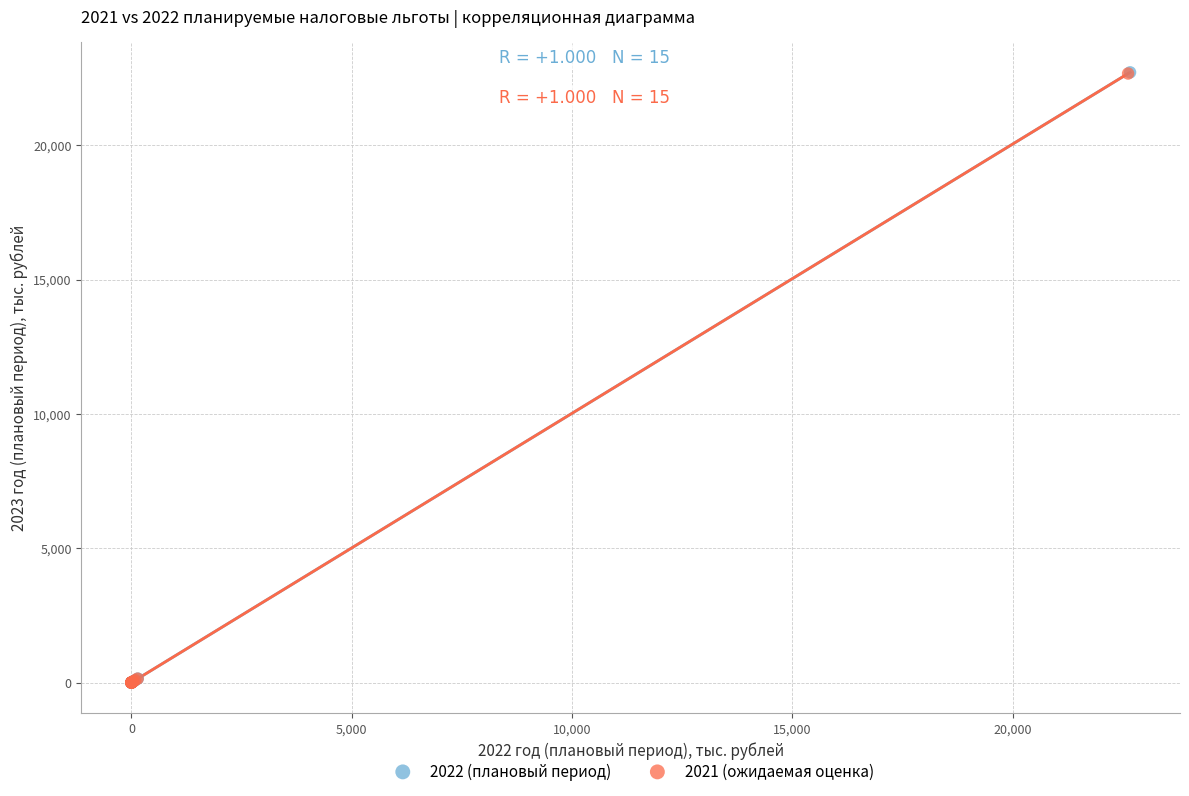

Which series has the largest Y range (max minus min)?

2022 (плановый период)